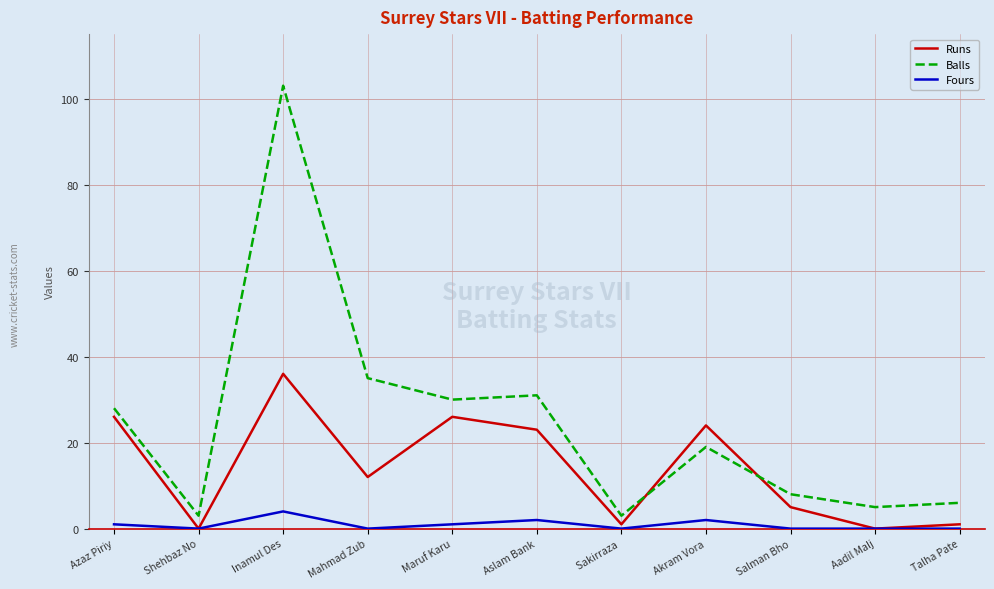

Is it true that Balls equals 5 at Aadil Malj?

True